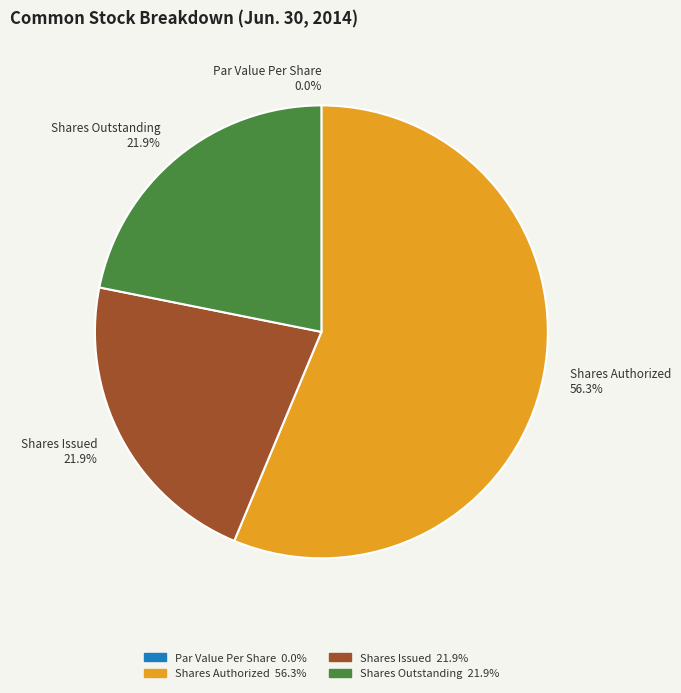

To the nearest percent, what is the difference between the Common Stock, Shares, Issued and Common Stock, Shares Authorized slice percentages?

34%